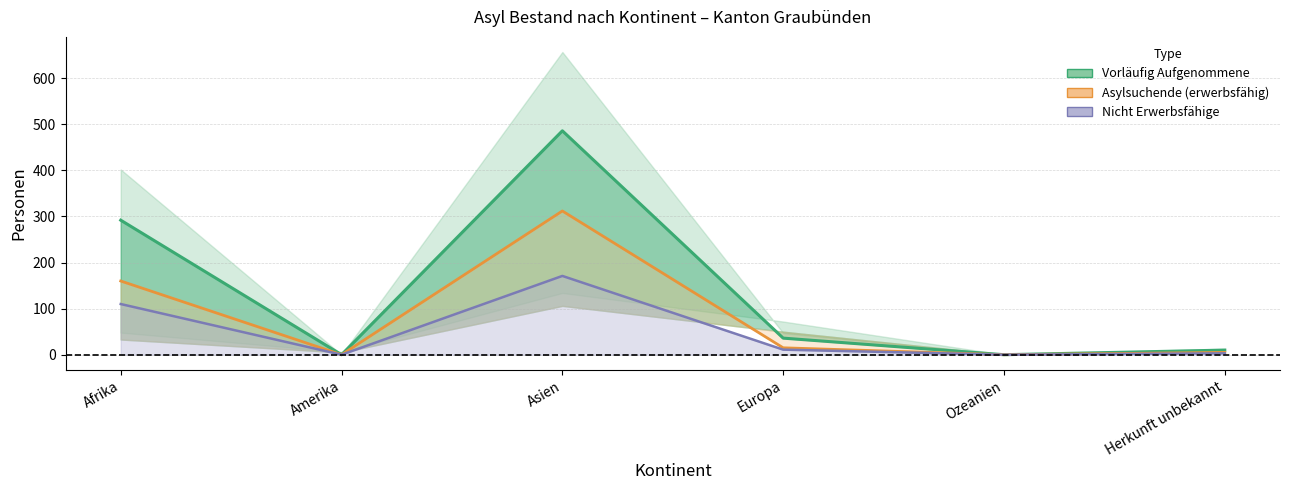

At which category is the sum across all series the highest?

Asien